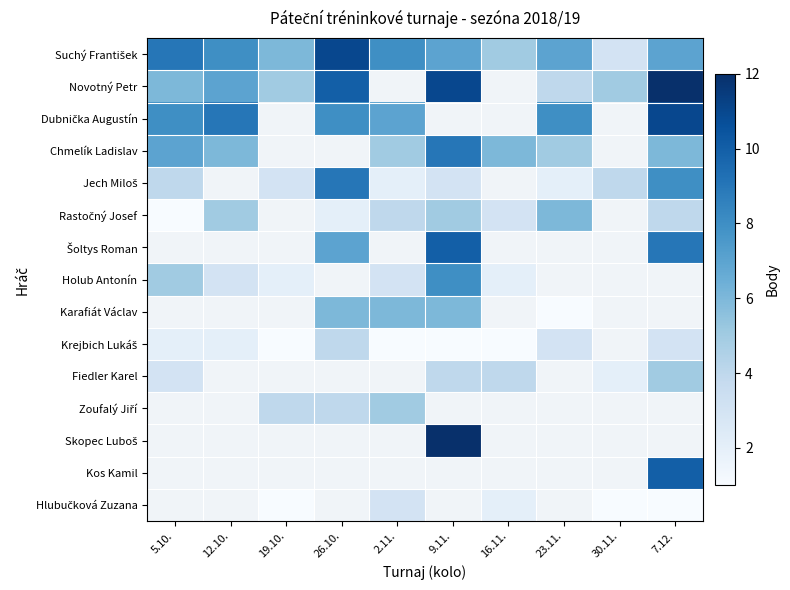

What is the spread (max minus min) of values at 19.10.?

5.0